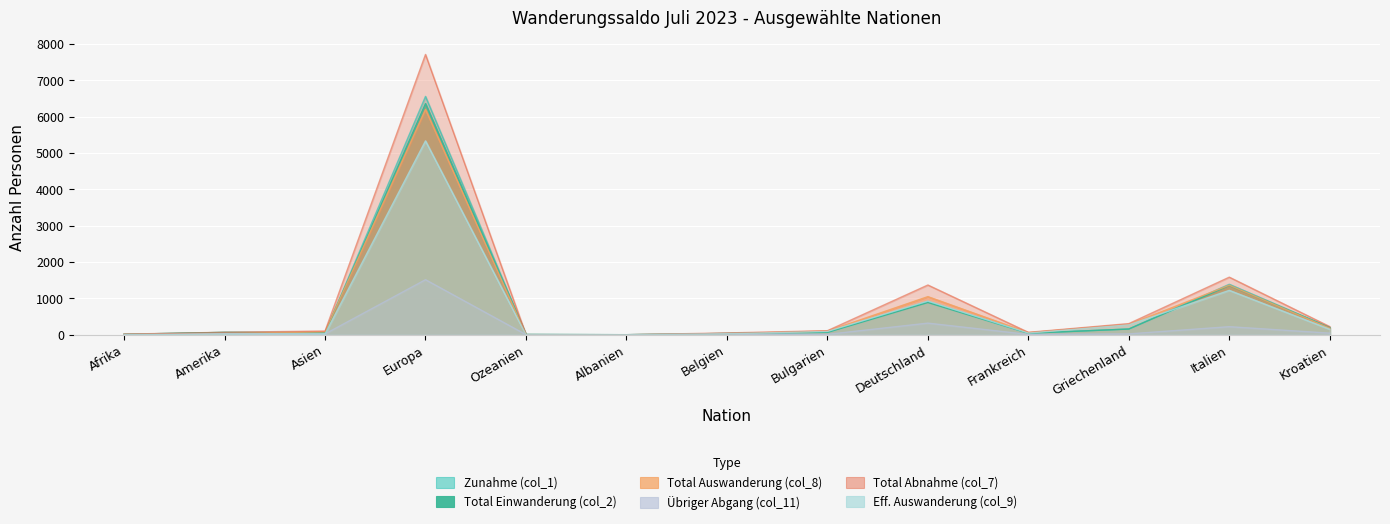

Between which two adjacent categories do Eff. Auswanderung (col_9) and Total Einwanderung (col_2) first intersect?

Belgien and Bulgarien